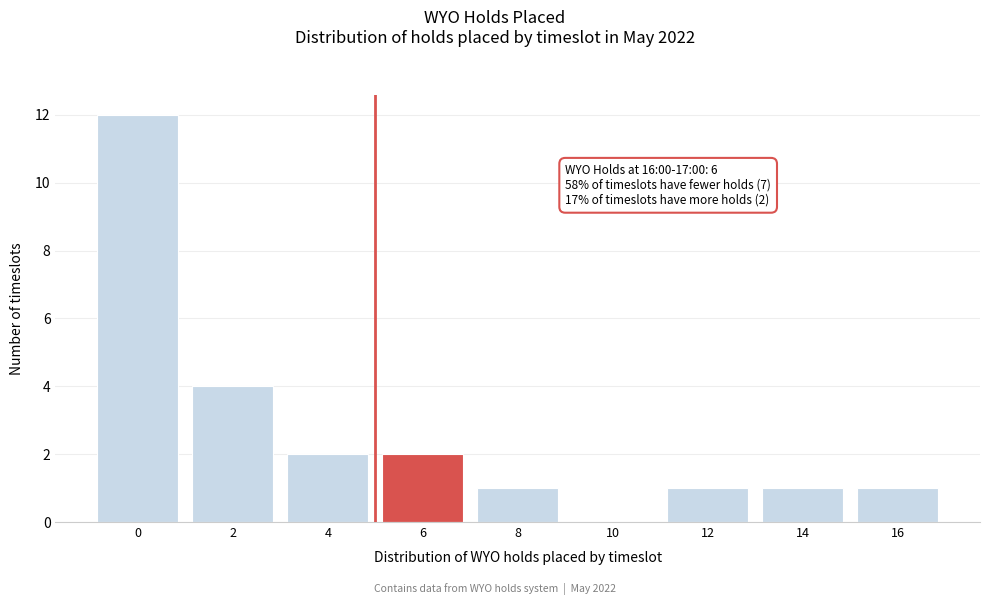

Reading right to left, transcribe all the data shown in this chart.

16=1	14=1	12=1	10=0	8=1	6=2	4=2	2=4	0=12